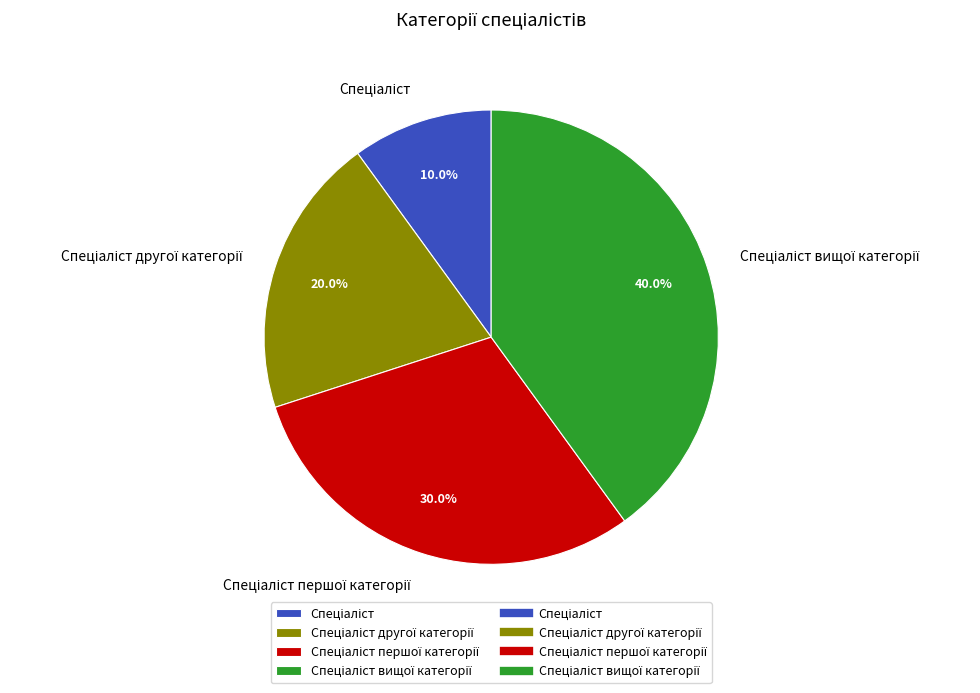

Is there a majority slice in this chart?

No